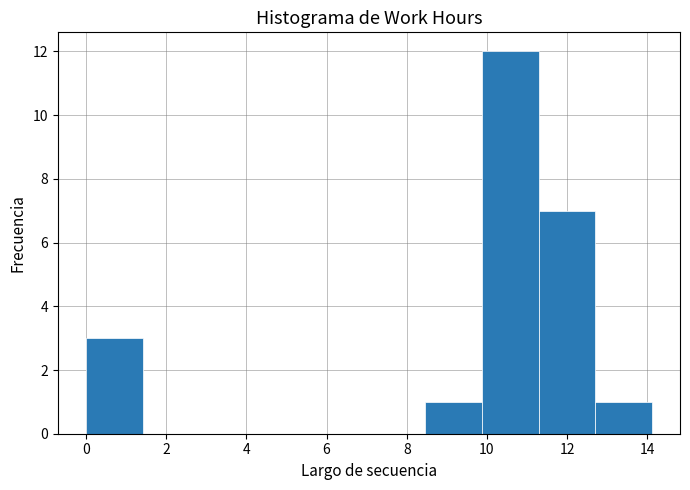

Which range on the x-axis has the tallest bar?

9.8 to 11.2